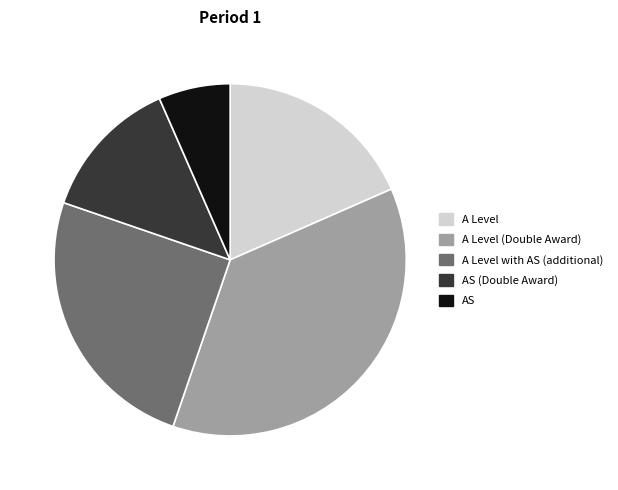

True or false: A Level with AS (additional) accounts for 18% of the total.

False